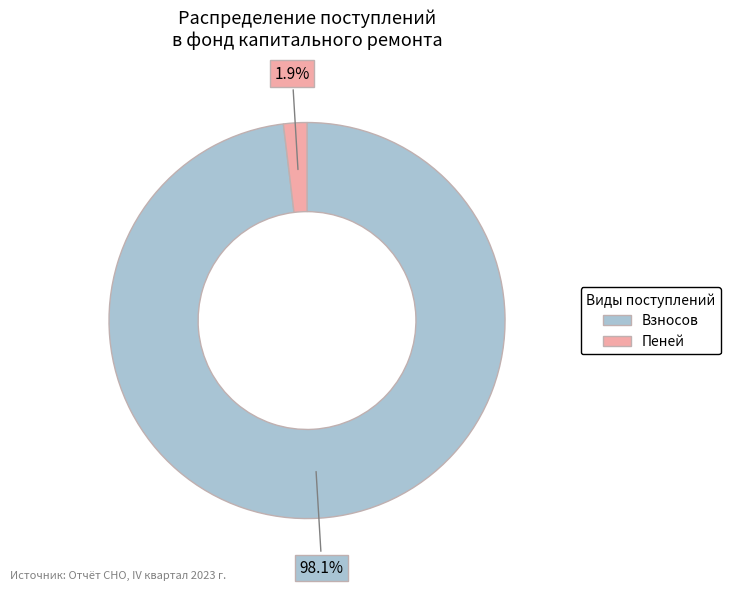

Between Пеней and Взносов, which is larger?

Взносов